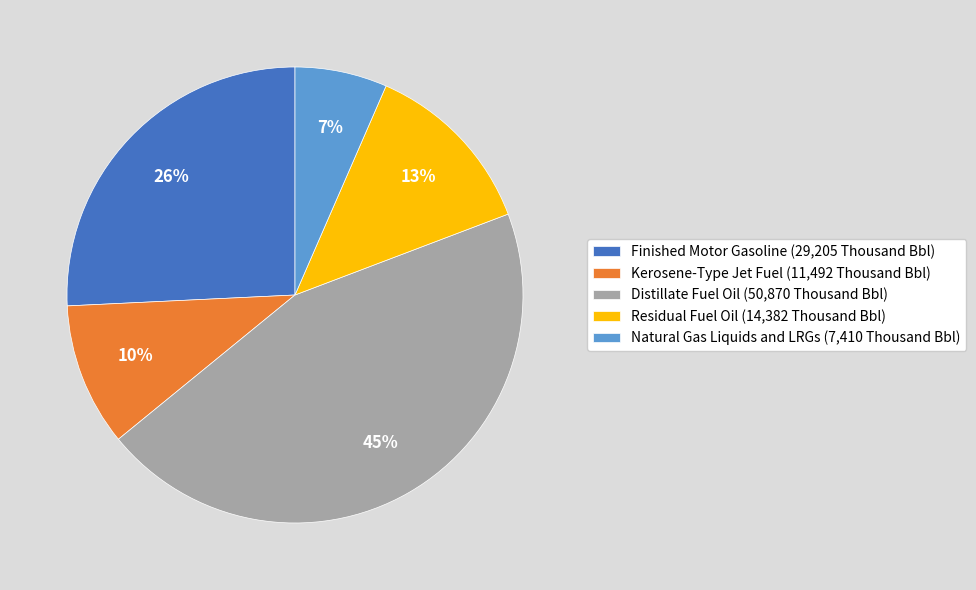

True or false: Distillate Fuel Oil accounts for 59% of the total.

False